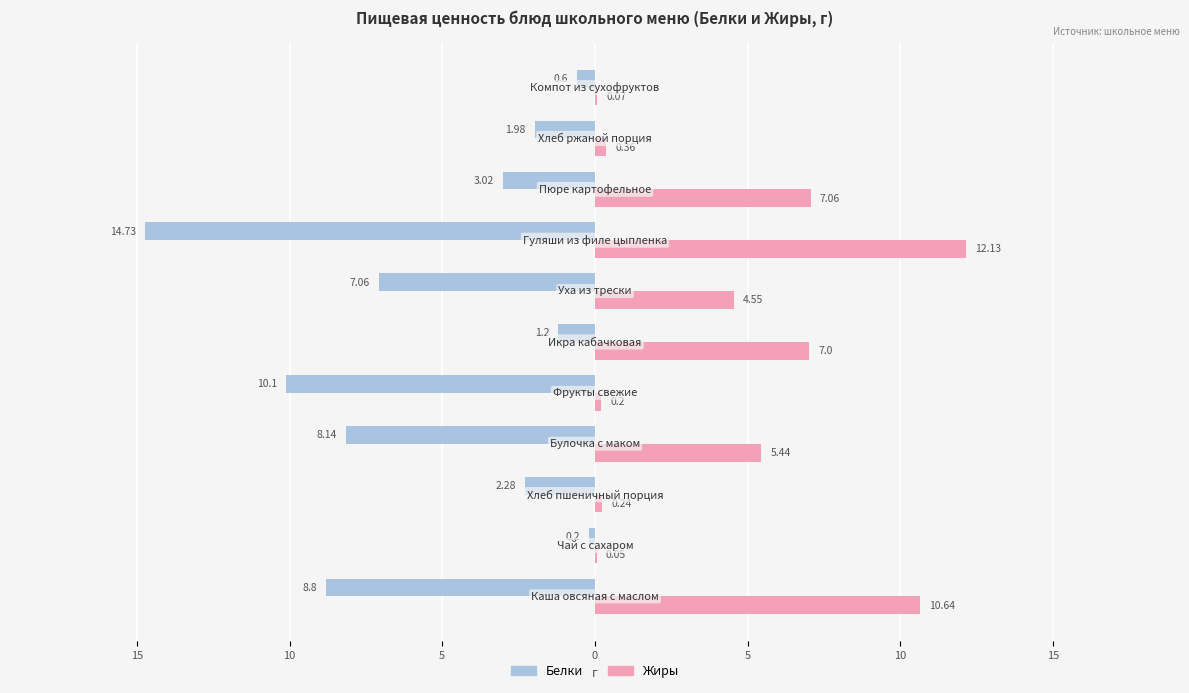

Count the number of categories in the chart.

11